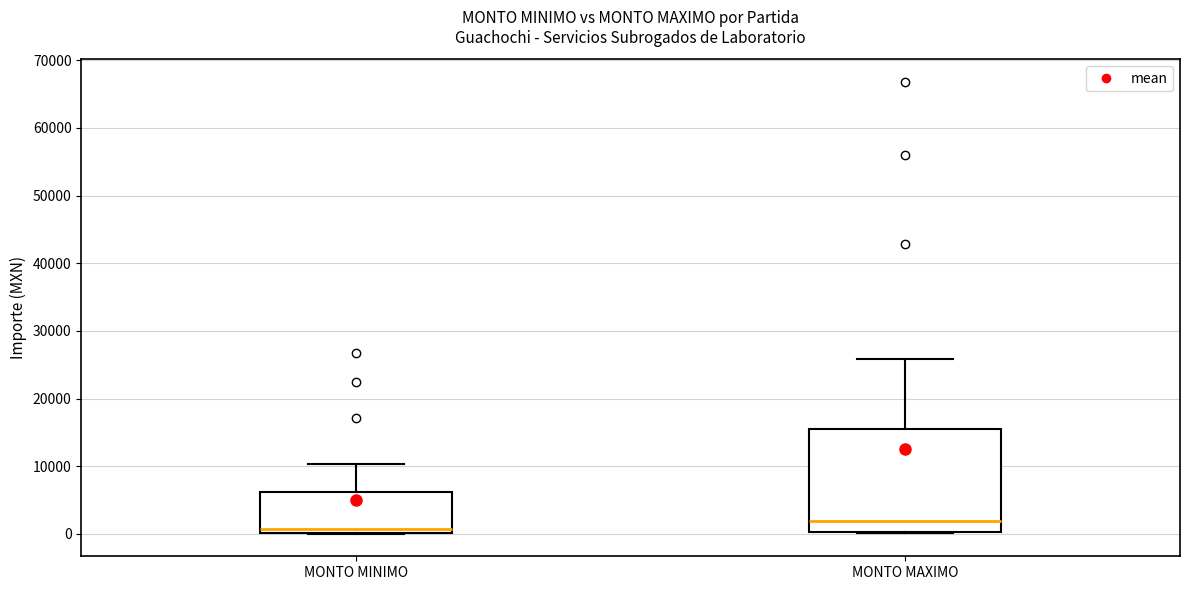

Reading left to right, transcribe this box plot: for each box, give where its median line is, the range the box spans, and where its two whiskers end, as read against the y-axis. The values are not printed on the chart, so give them approximately, as read against the axis.

MONTO MINIMO: median 1000, box 0 to 6000, whiskers 0 to 10000
MONTO MAXIMO: median 2000, box 0 to 16000, whiskers 0 to 26000